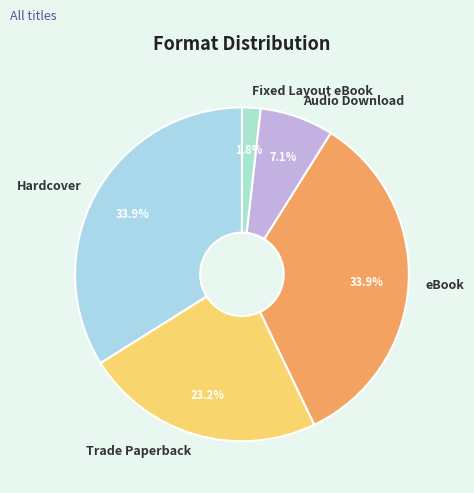

Count the number of slices in the pie.

5